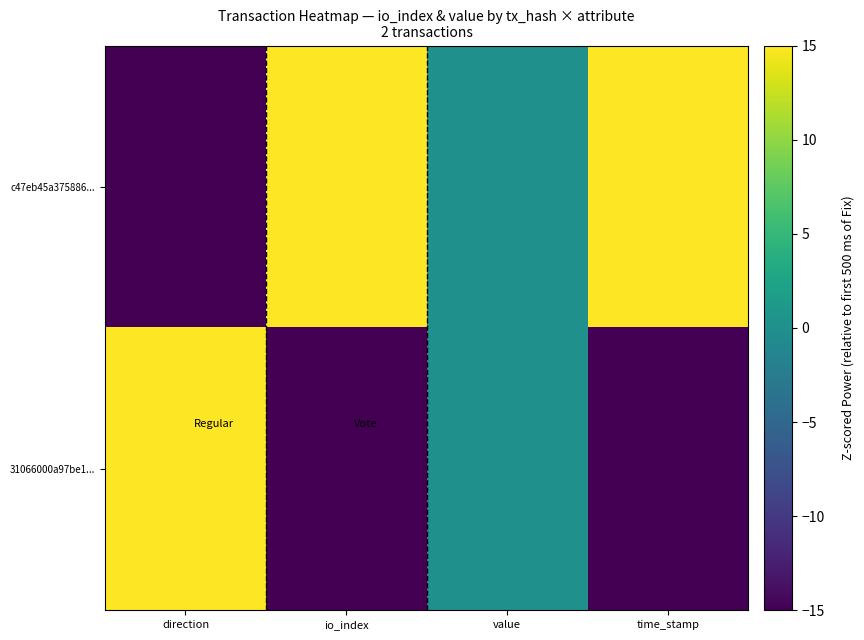

Reading left to right, list all the values displayed in this chart.

c47eb45a375886...: direction=-15	io_index=15	value=0	time_stamp=15
31066000a97be1...: direction=15	io_index=-15	value=0	time_stamp=-15